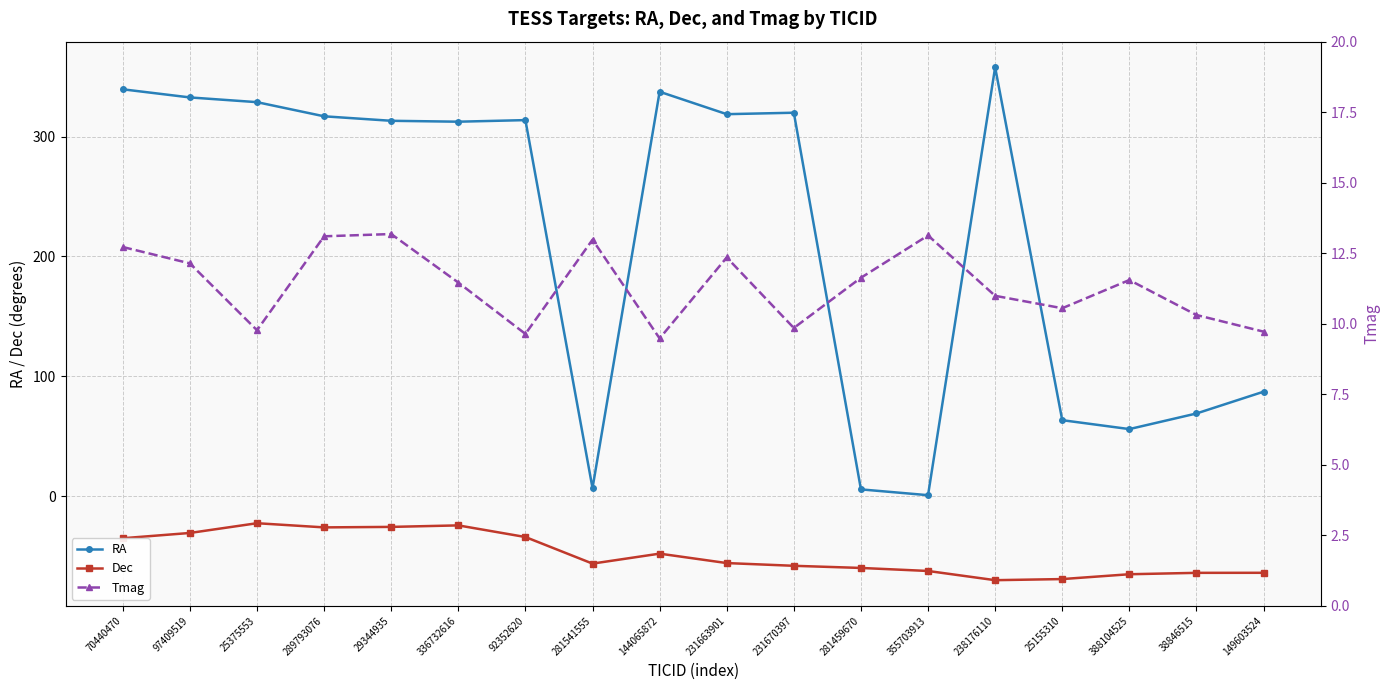

Count the number of data series in this chart.

3